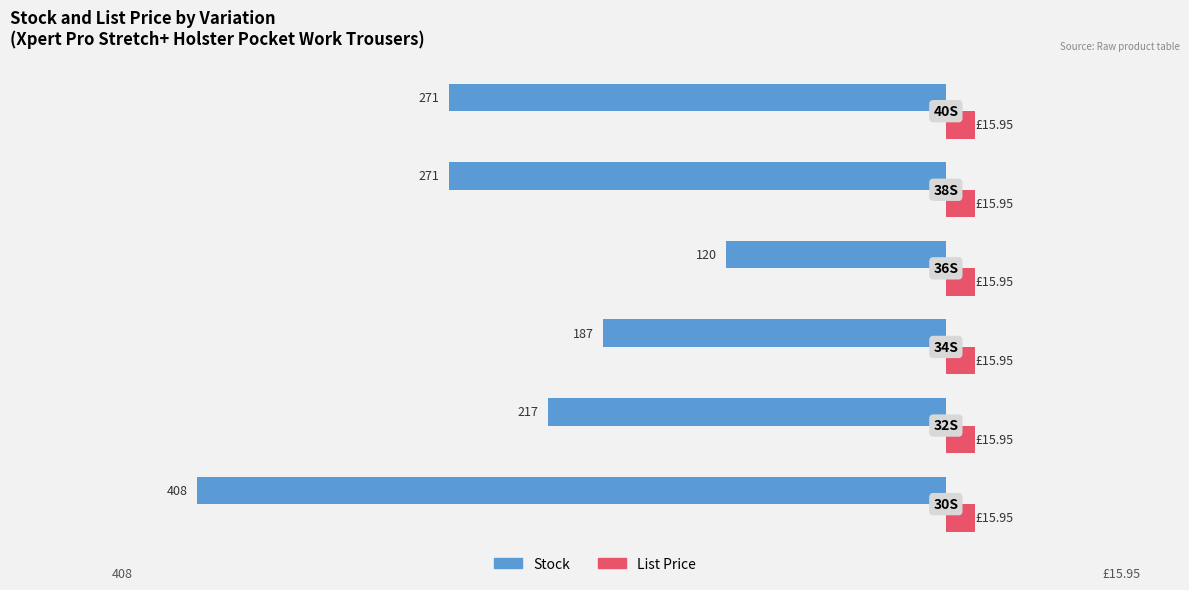

What are all the series names shown in the legend?

Stock, List Price